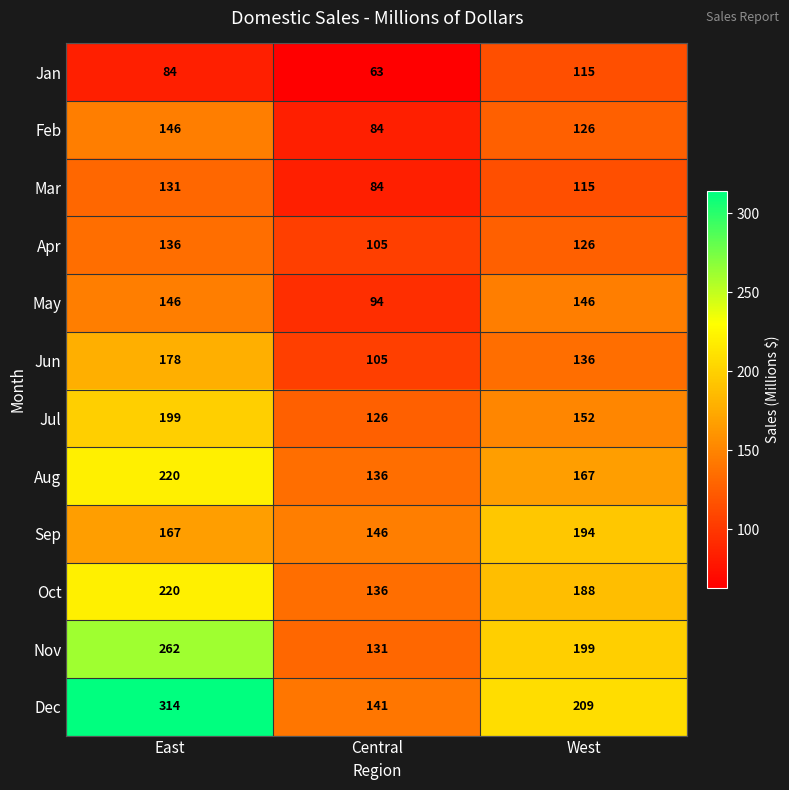

How many data points does each series have?

3